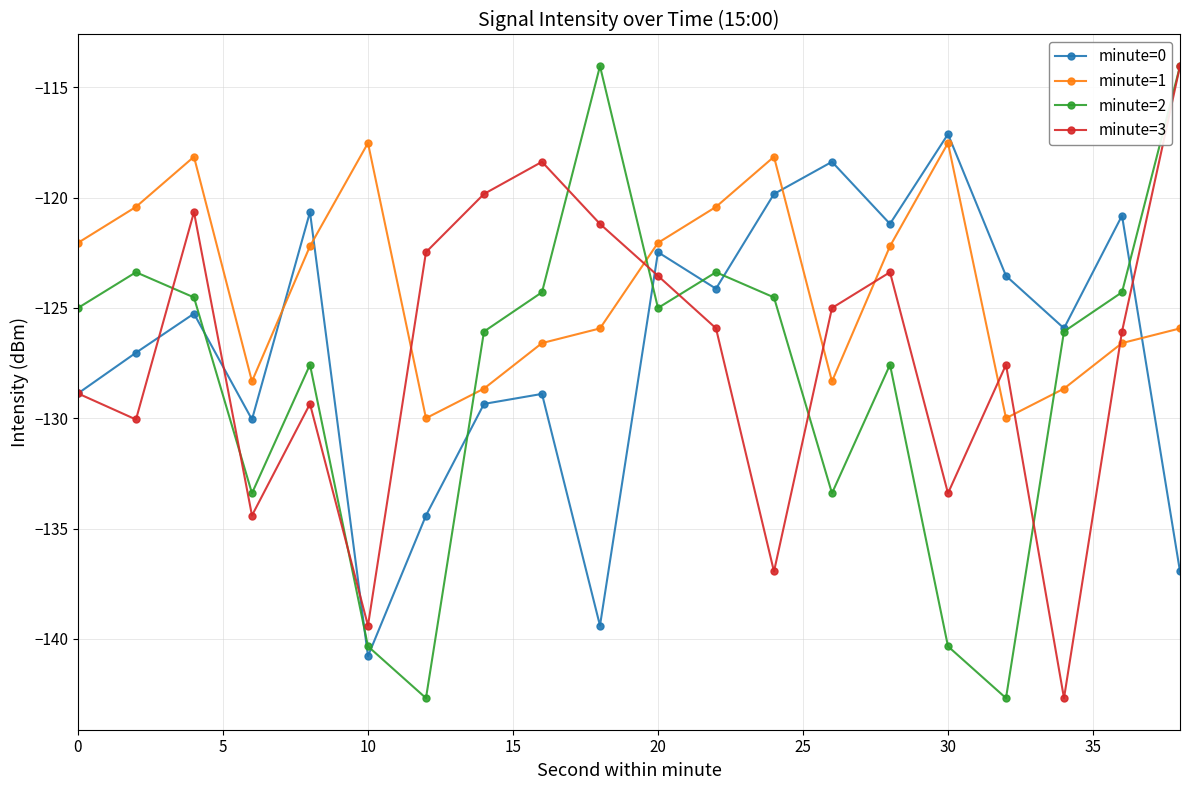

What is the minimum value for minute=3?

-142.7